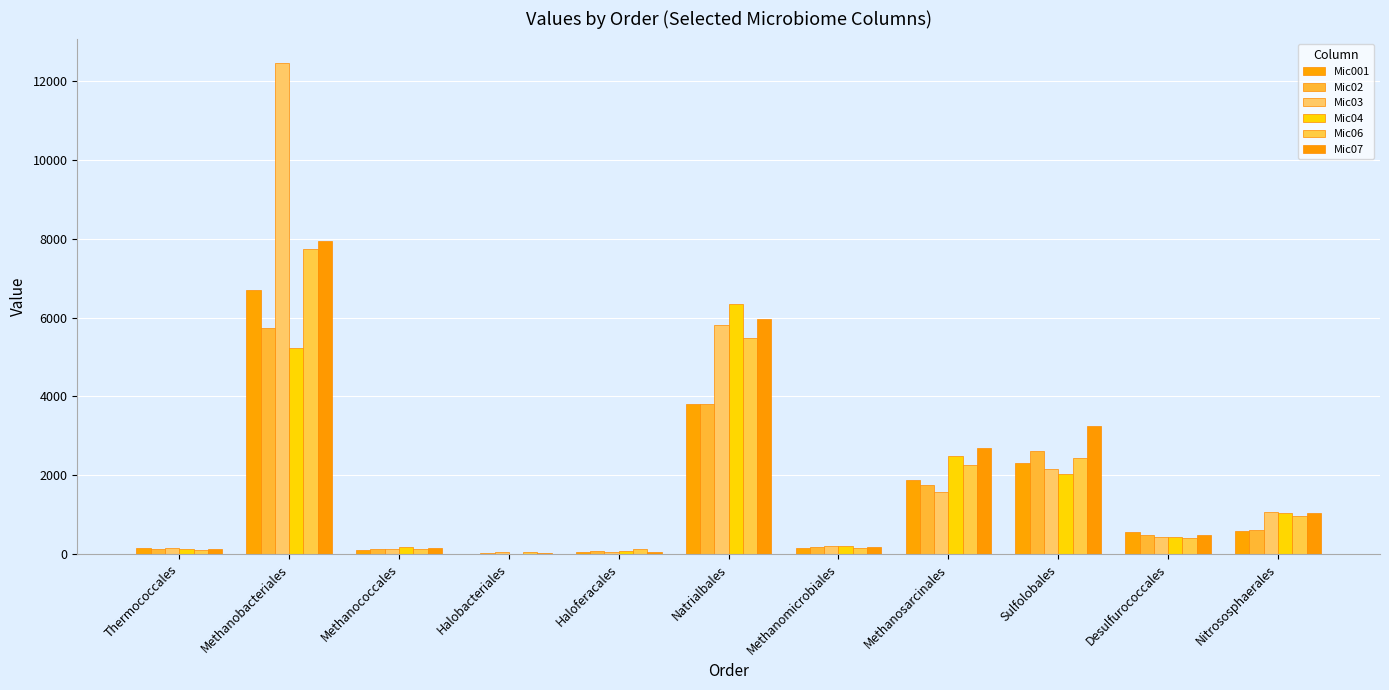

What is the difference between the Mic02 values at Nitrososphaerales and Thermococcales?

479.8